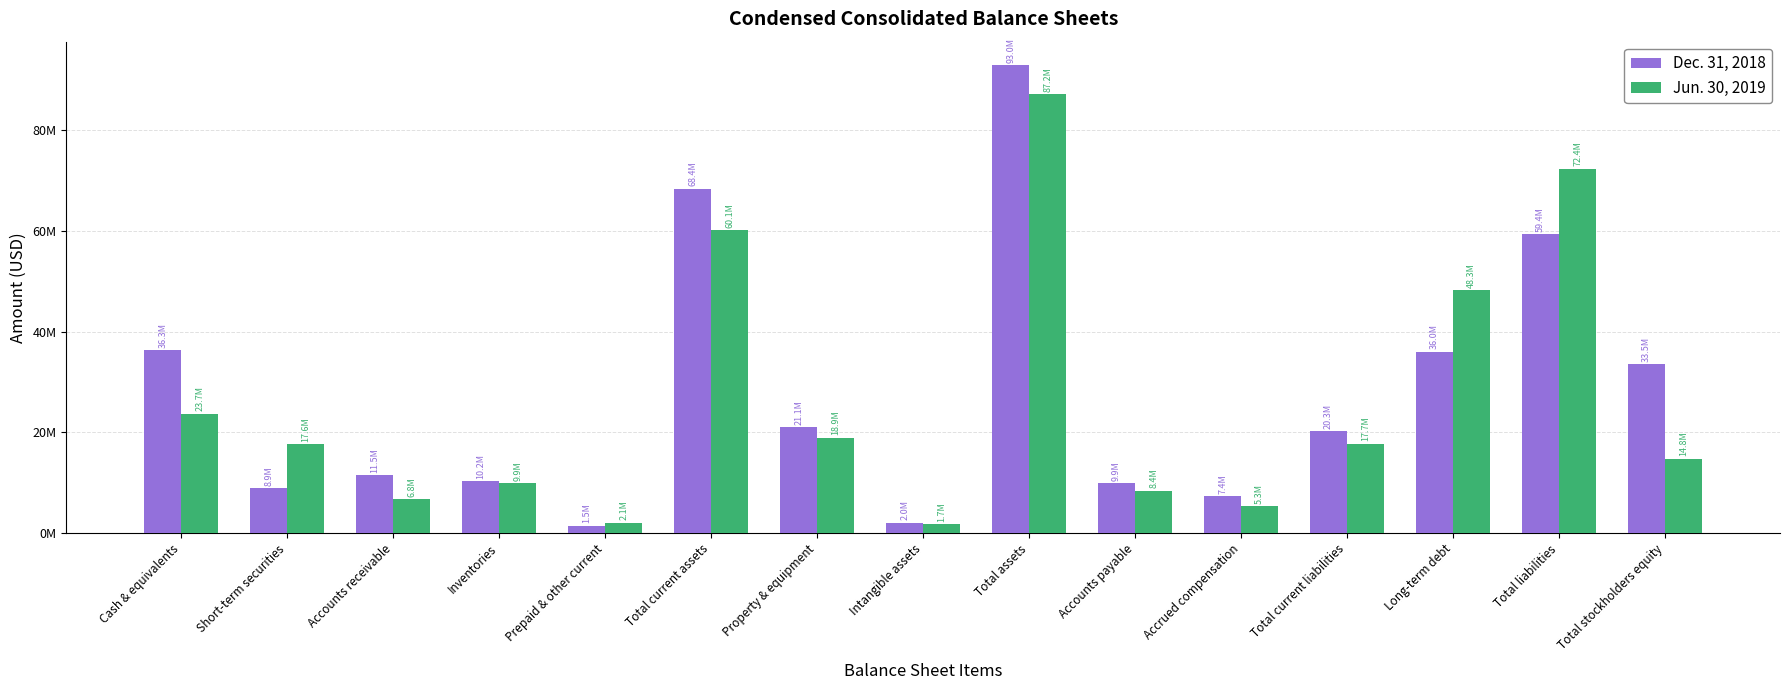

Which series has the largest range (max minus min)?

Dec. 31, 2018